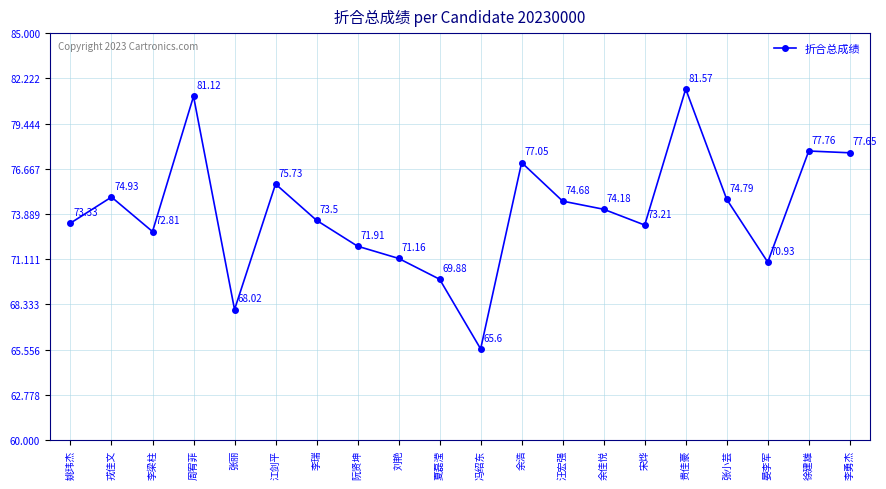

List the labels in order of value, smallest first.

冯绍东, 张丽, 夏磊滢, 晏李军, 刘艳, 阮贤坤, 李梁柱, 宋烨, 姚玮杰, 李瑞, 余佳悦, 汪宏强, 张小芸, 戎佳文, 江剑平, 余浩, 李勇杰, 徐建雄, 周宥菲, 贵佳豪